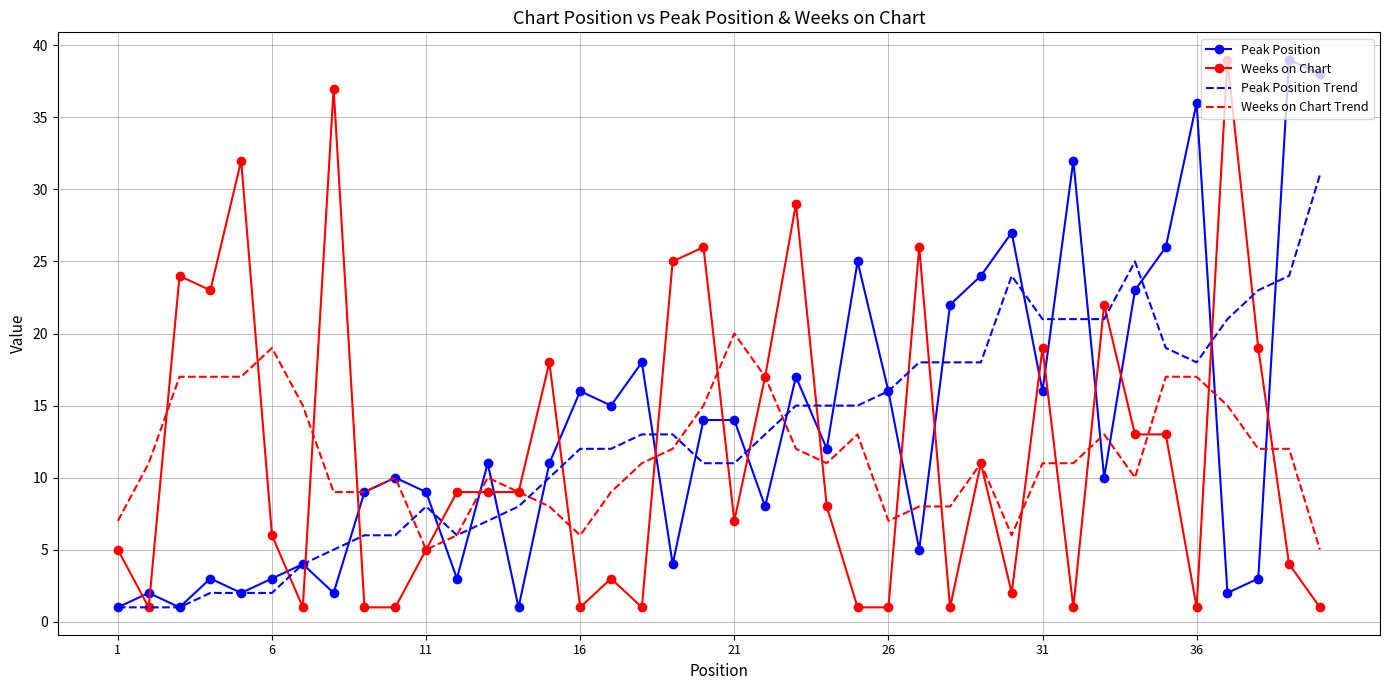

What is the maximum value for Peak Position?

39